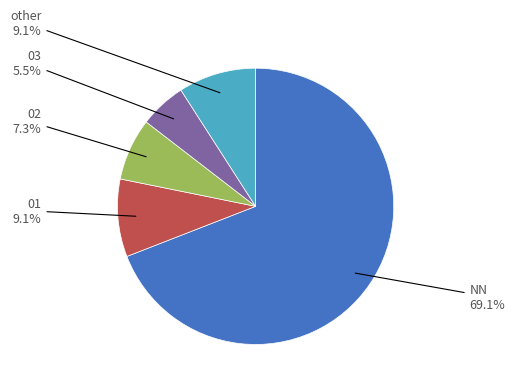

How much of the chart is everything except 03?

94.5%